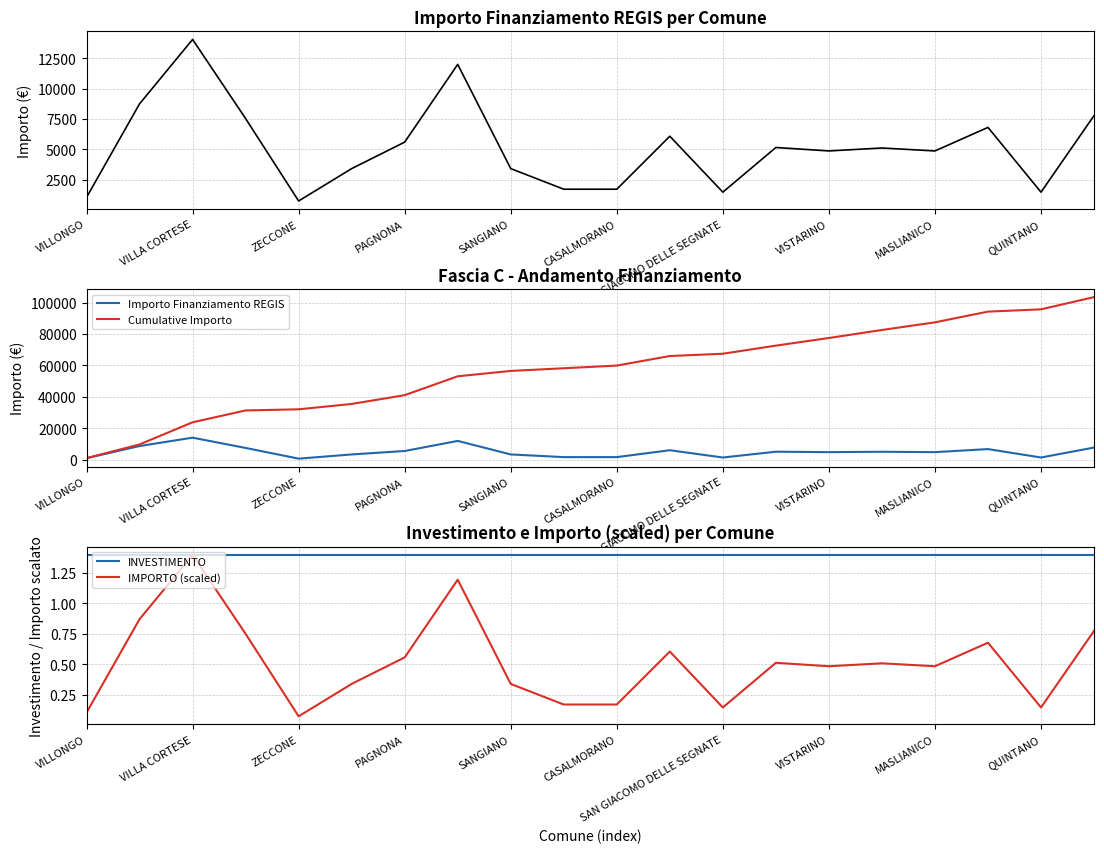

Which category has the lowest value in the Cumulative Importo series?

VILLONGO